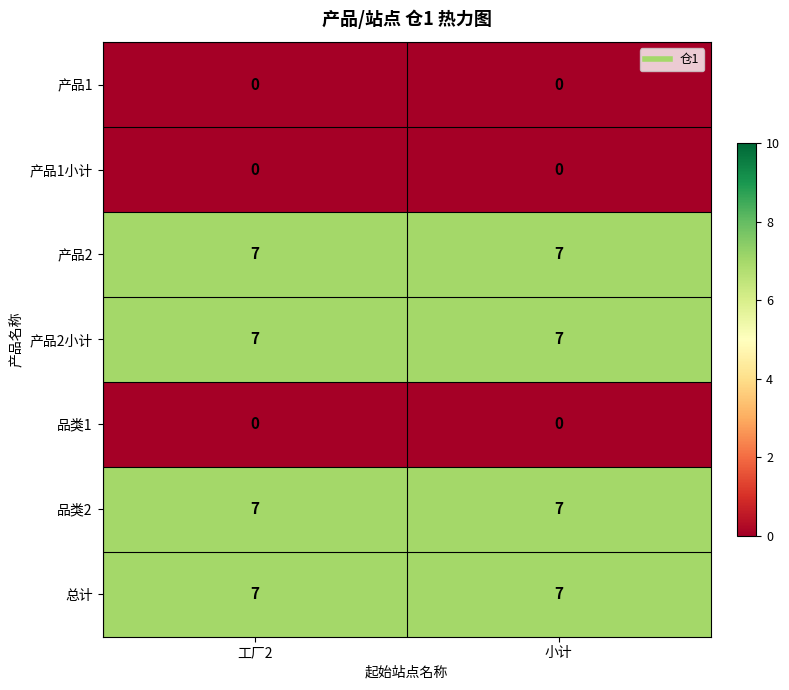

What is the difference between the highest and lowest values at 工厂2?

7